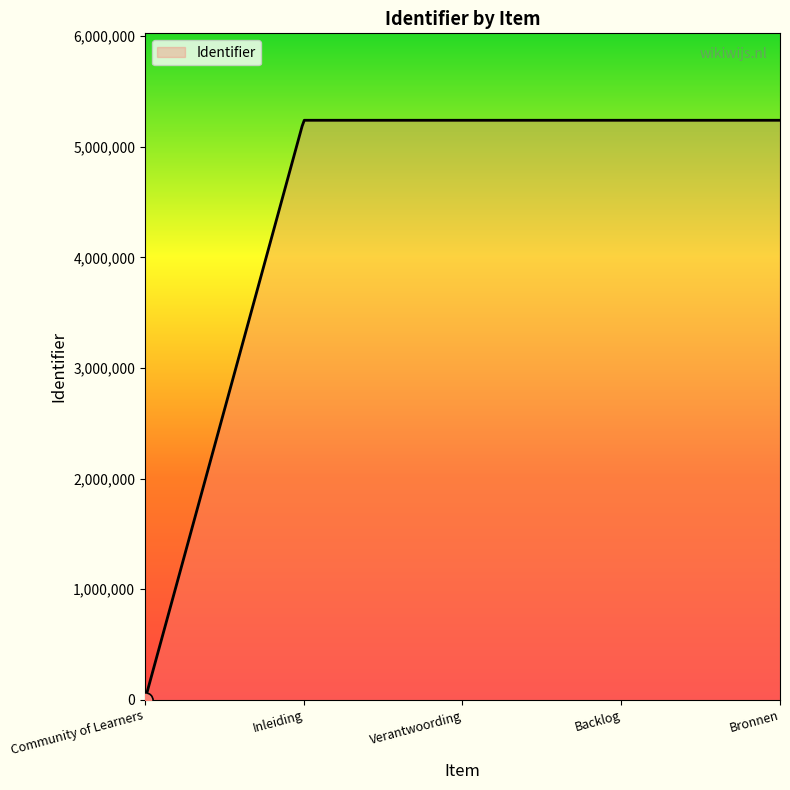

What is the greatest value displayed?

5239579.0